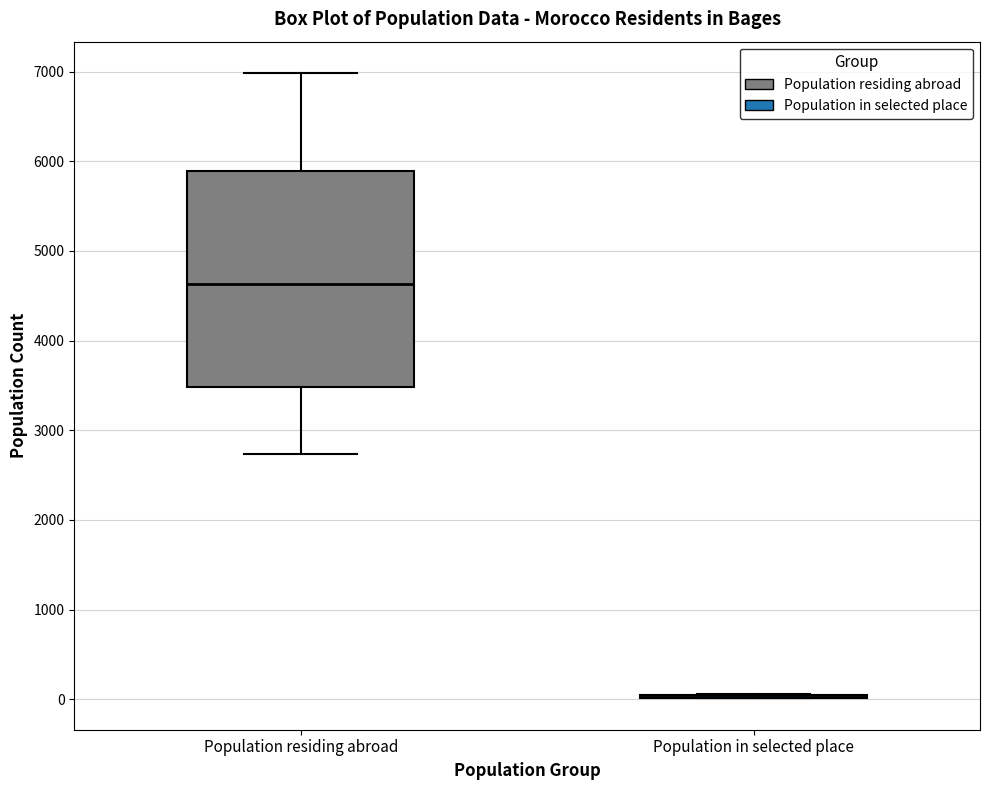

Reading left to right, read every box against the y-axis: the position of its median line, the range the box covers, and the ends of its whiskers. The values are not printed on the chart, so give them approximately, as read against the axis.

Population residing abroad: median 4600, box 3500 to 5900, whiskers 2700 to 7000
Population in selected place: box collapsed to a line at 0, whiskers 0 to 100